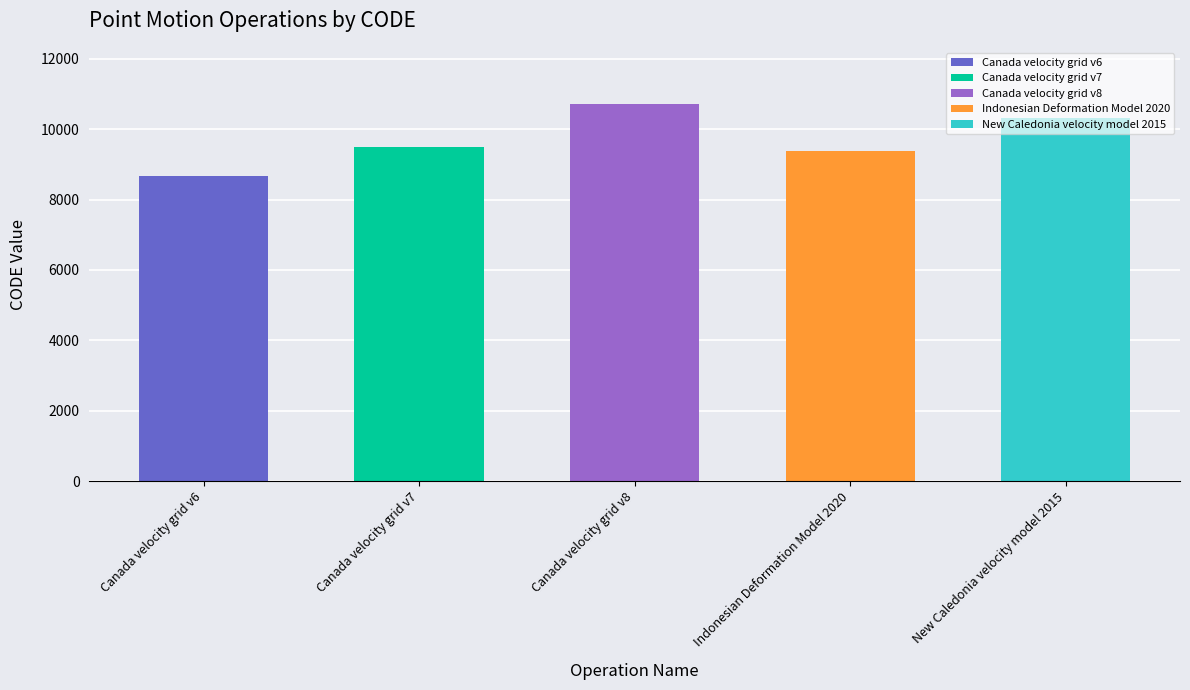

What is the label of the 4th bar from the right?

Canada velocity grid v7